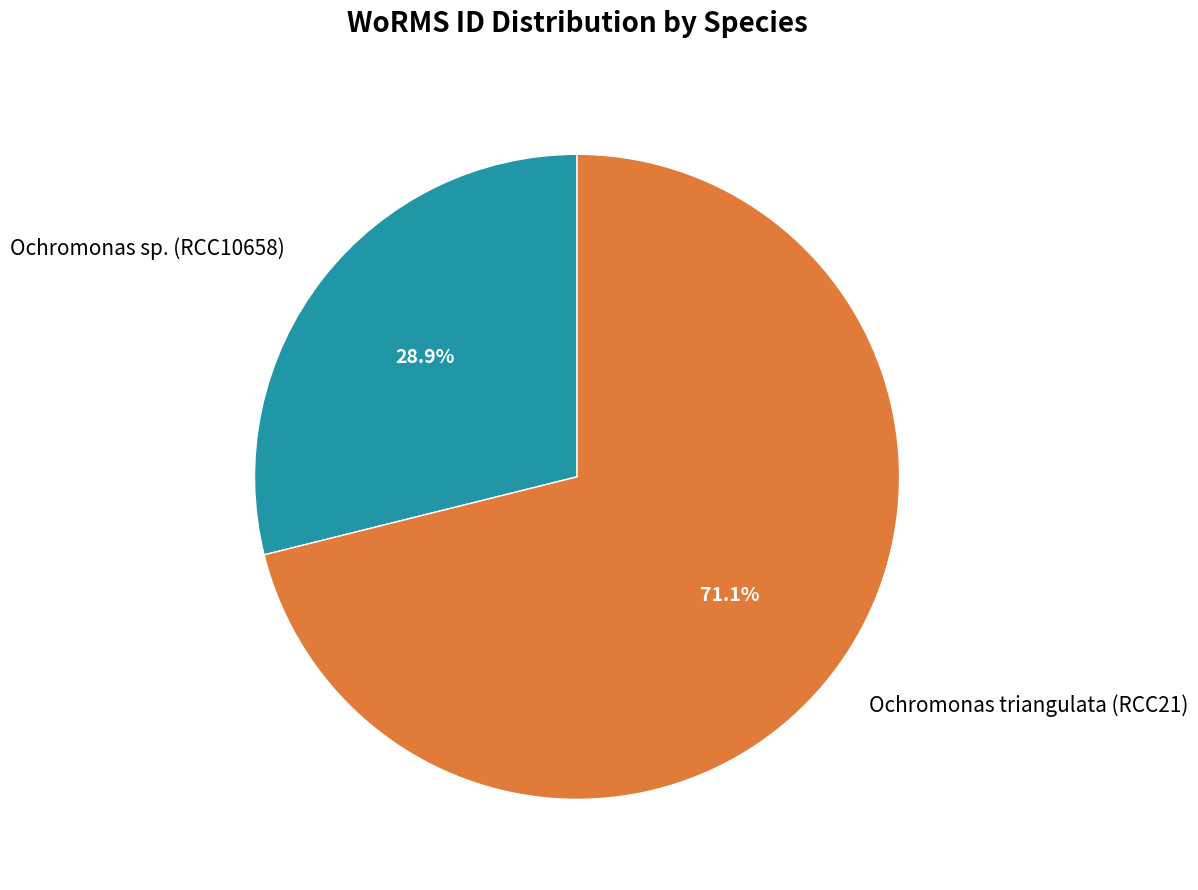

Count the number of slices in the pie.

2